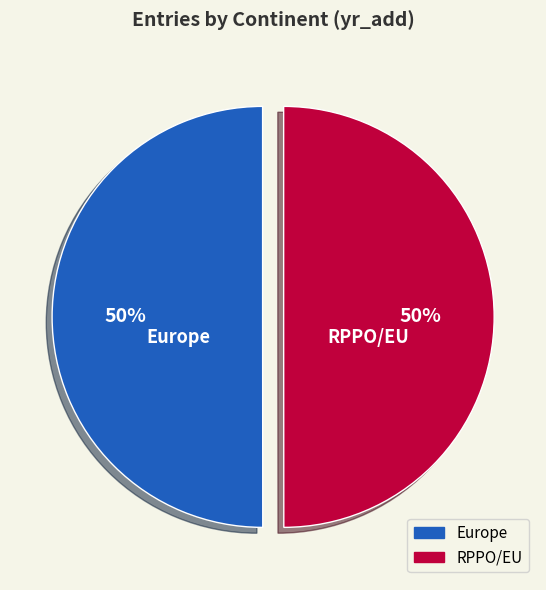

Count the number of slices in the pie.

2